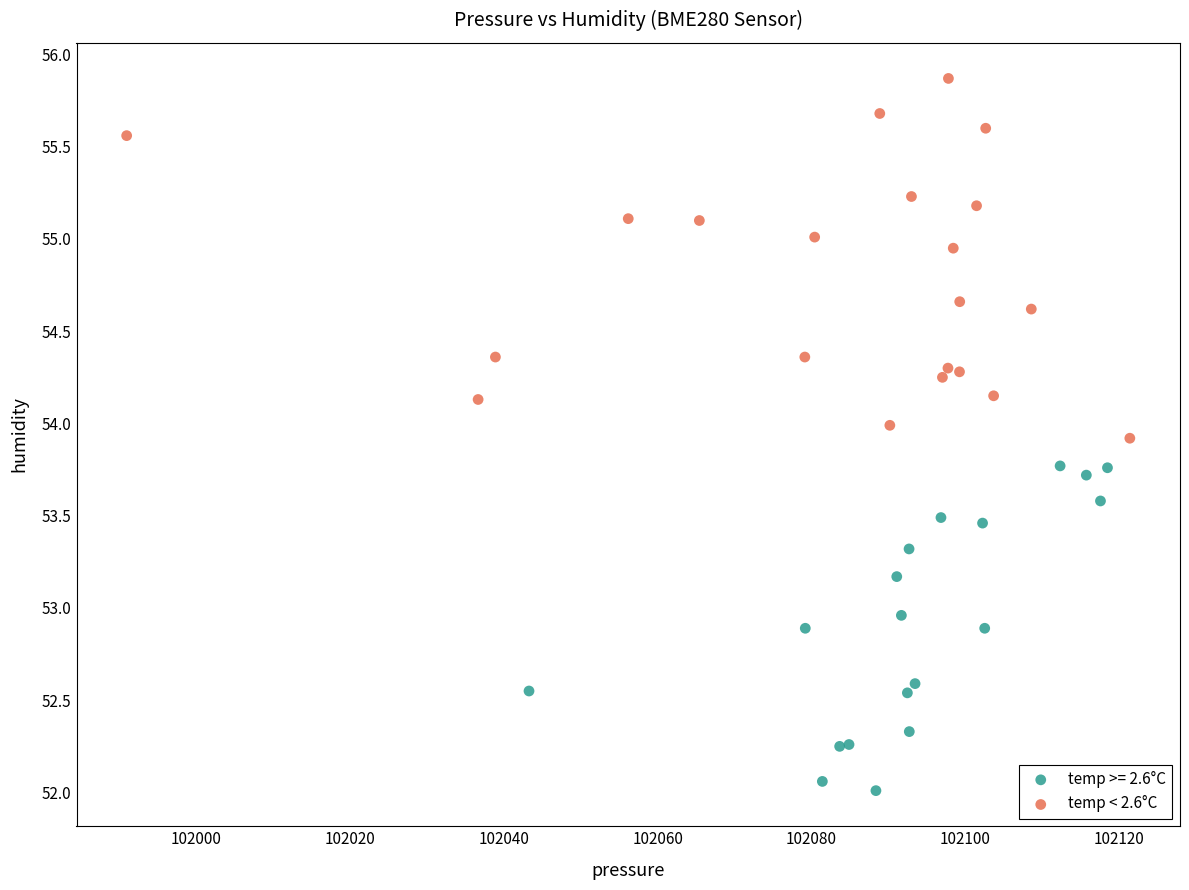

Which series reaches the maximum Y coordinate?

temp < 2.6°C